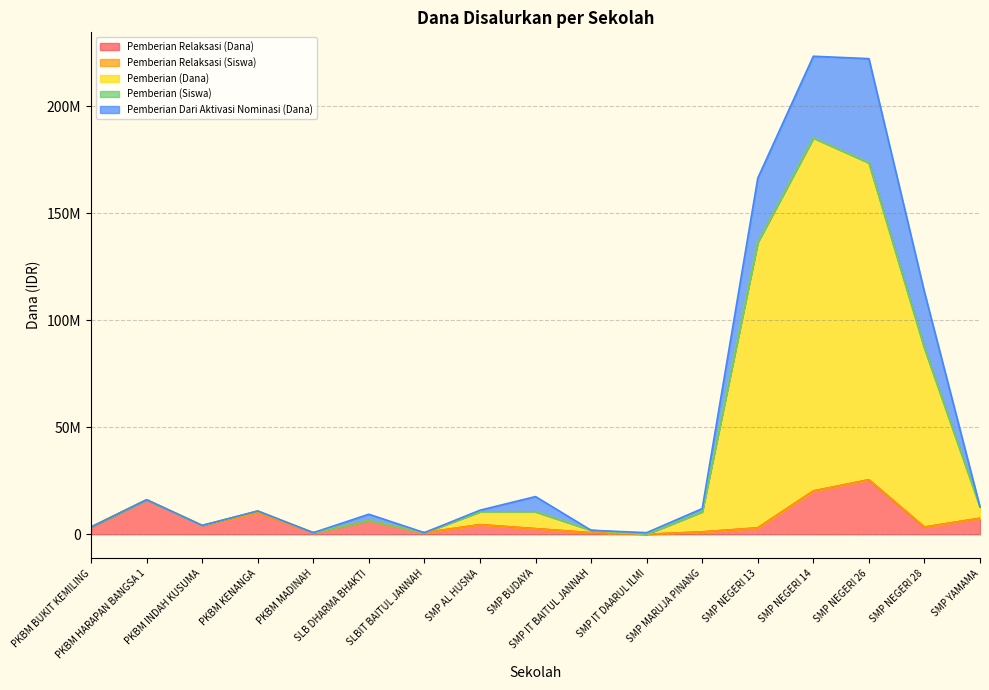

Where is the first local maximum for Pemberian Relaksasi (Siswa)?

PKBM HARAPAN BANGSA 1